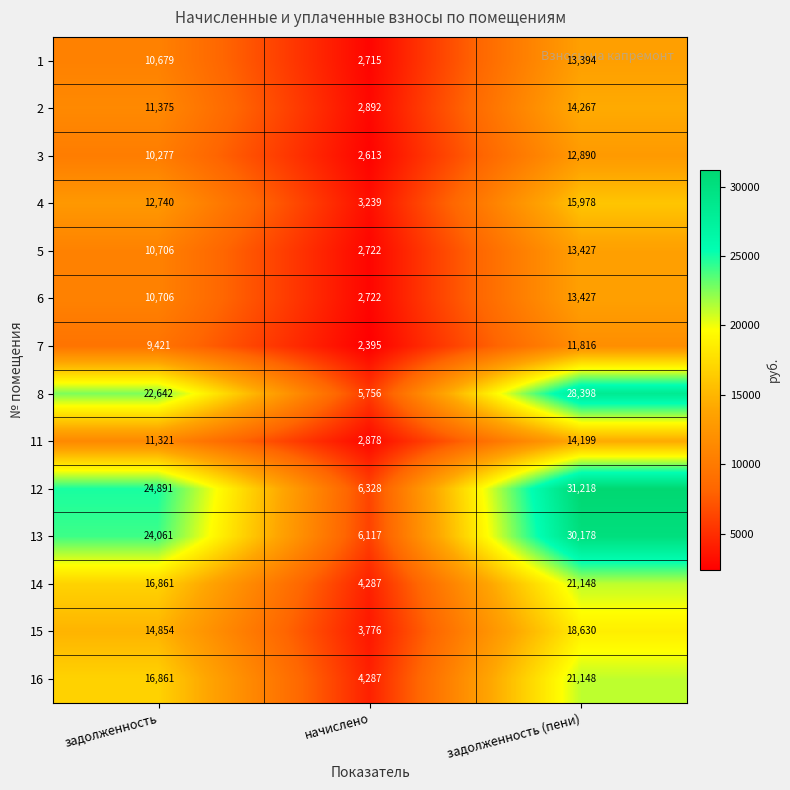

What is the difference between the second highest and minimum values in the 3 series?

7664